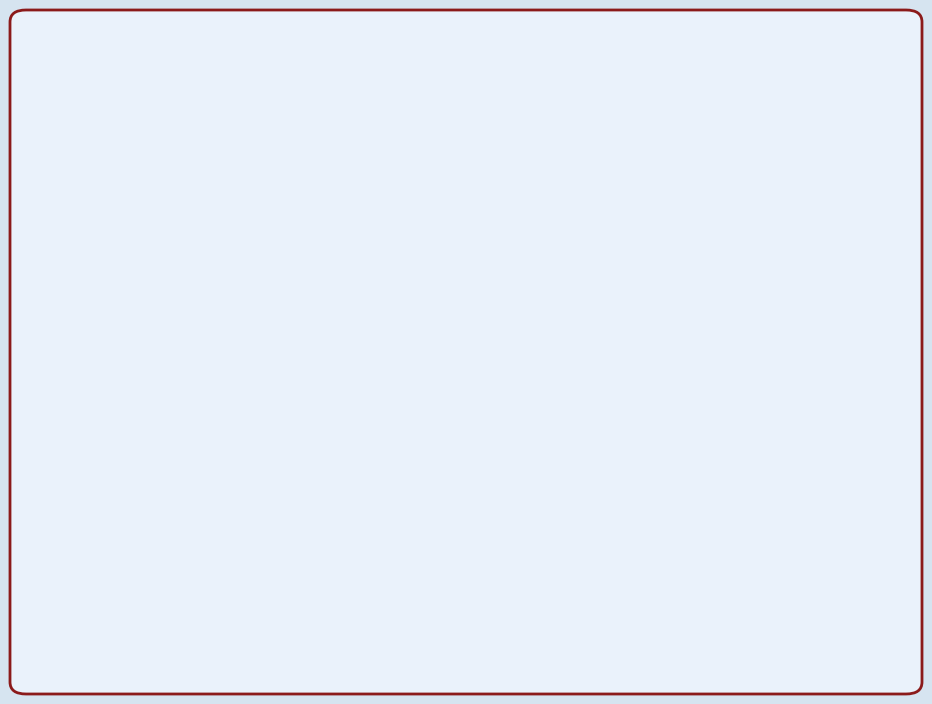

Which category has the biggest portion of the pie?

12th Grade